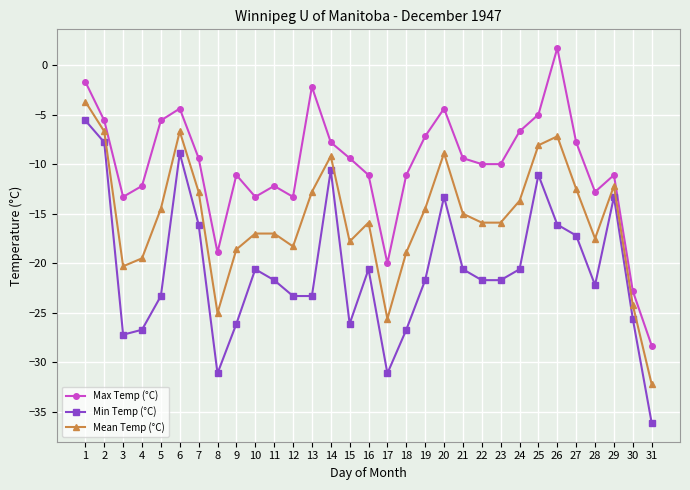

Does the chart have visible grid lines?

Yes